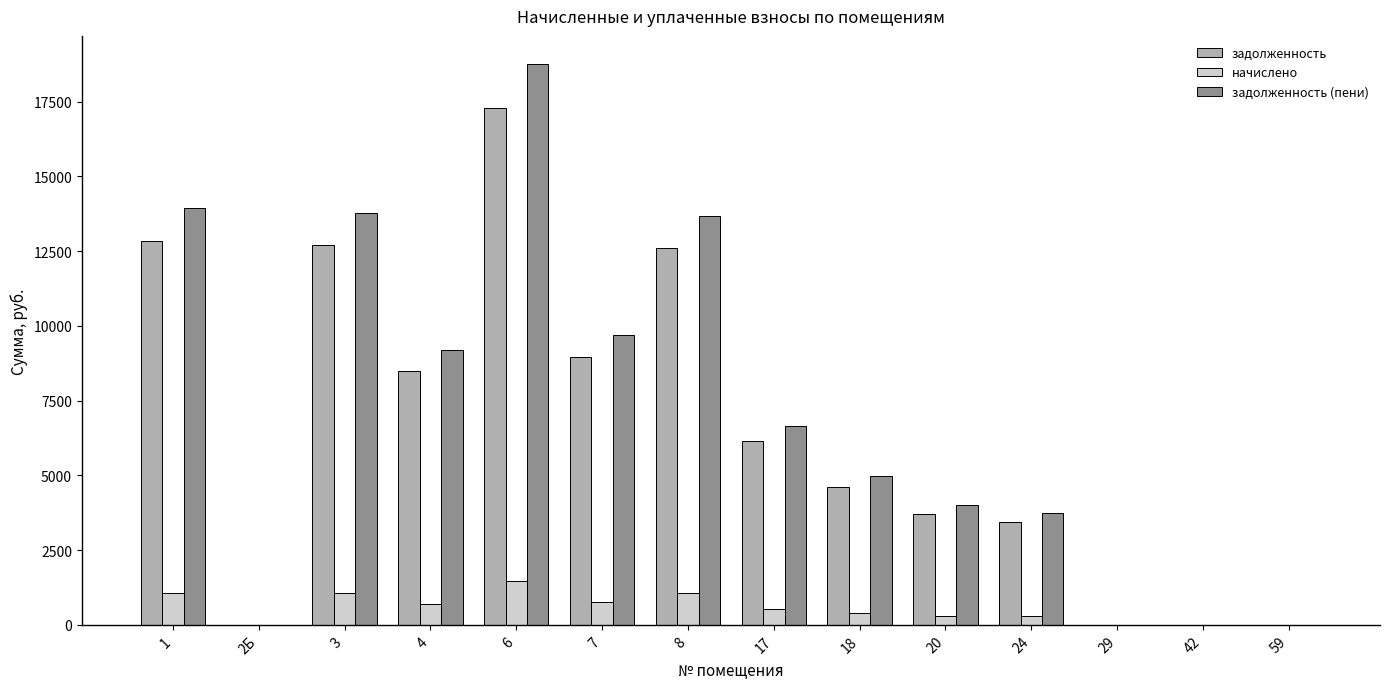

How many groups of bars are there?

14